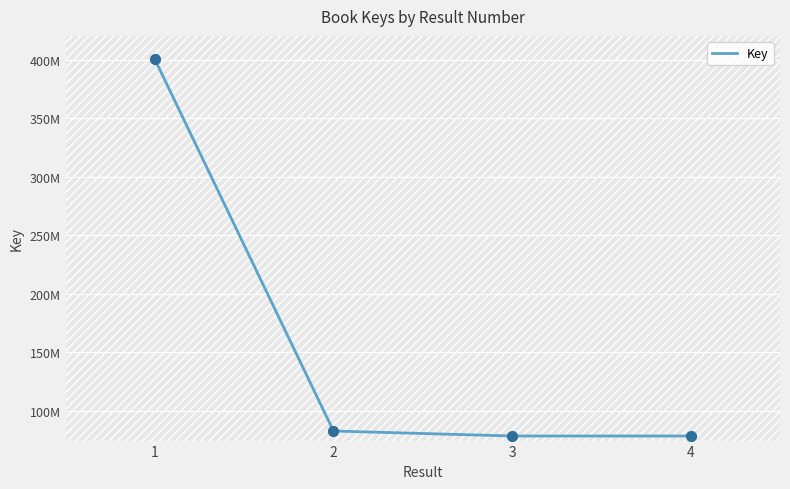

Between 3 and 1, which is larger?

1